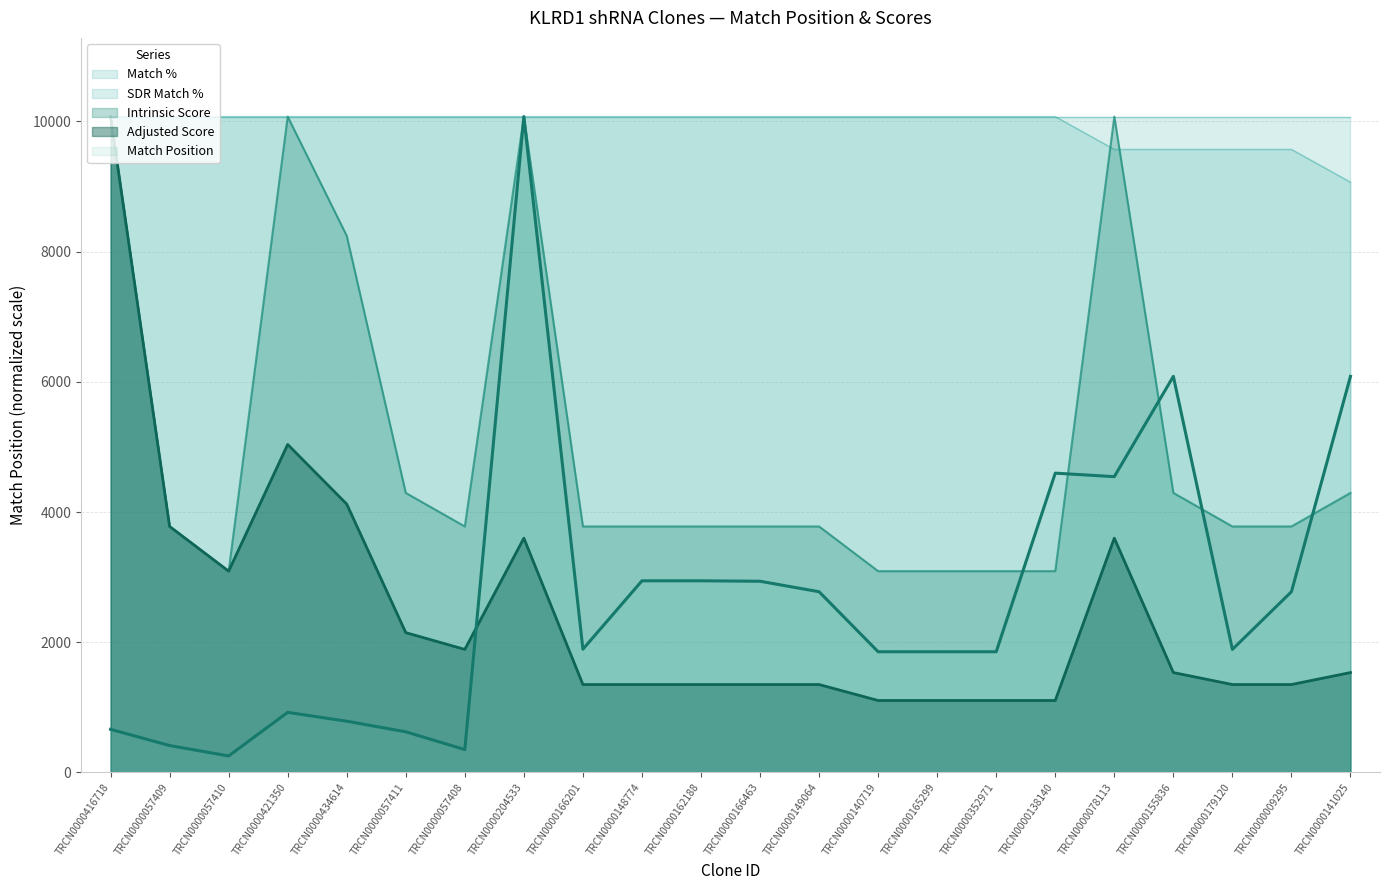

What is the sum of the Match % values at TRCN0000057410 and TRCN0000078113?

19646.2